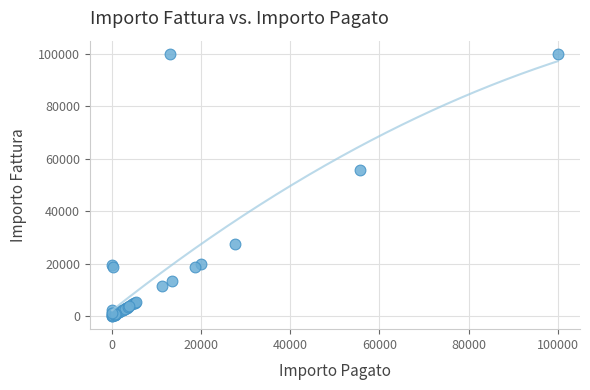

What Y value in the scatter plot is closest to 50006?

55876.0